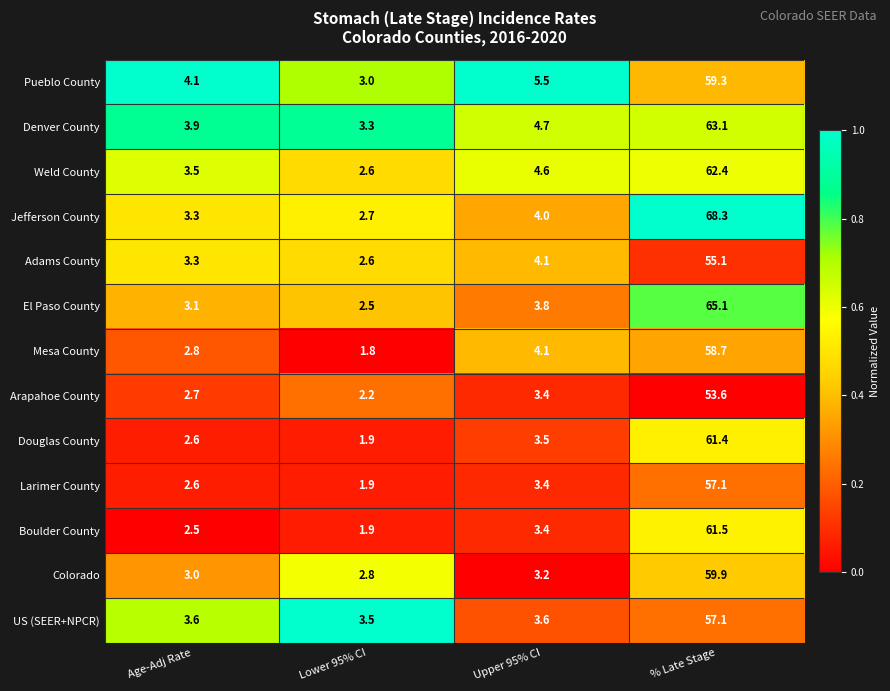

What is the sum of the US (SEER+NPCR) values at Lower 95% CI and Upper 95% CI?

7.1